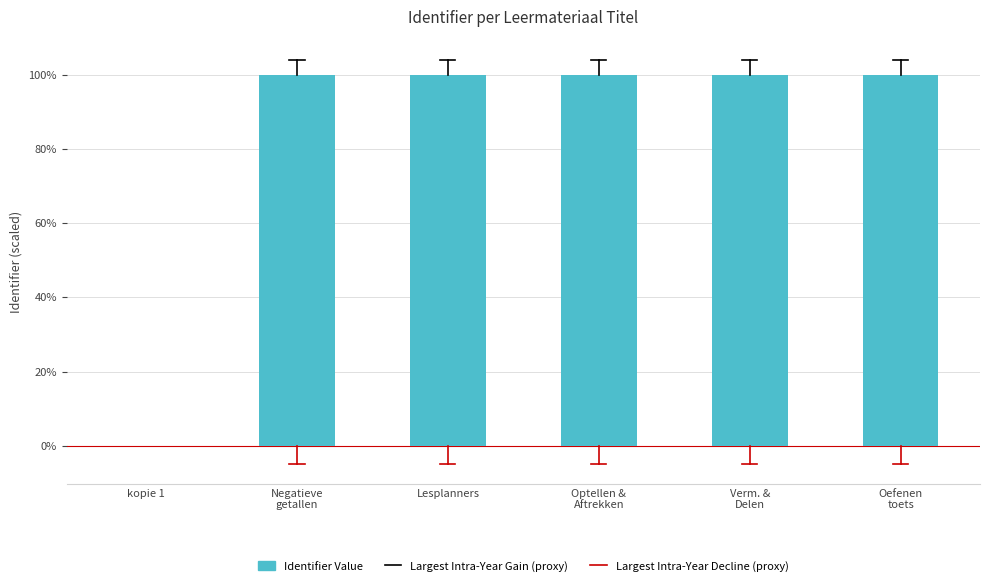

The chart shows a value of -67.3 at kopie 1. True or false?

False